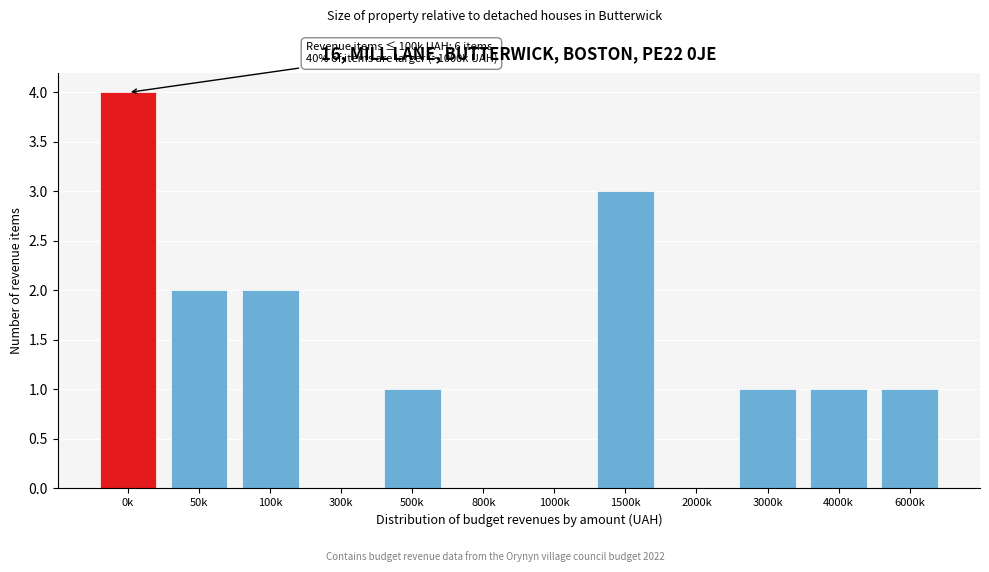

Reading left to right, extract all data points from this chart.

0k=4	50k=2	100k=2	300k=0	500k=1	800k=0	1000k=0	1500k=3	2000k=0	3000k=1	4000k=1	6000k=1